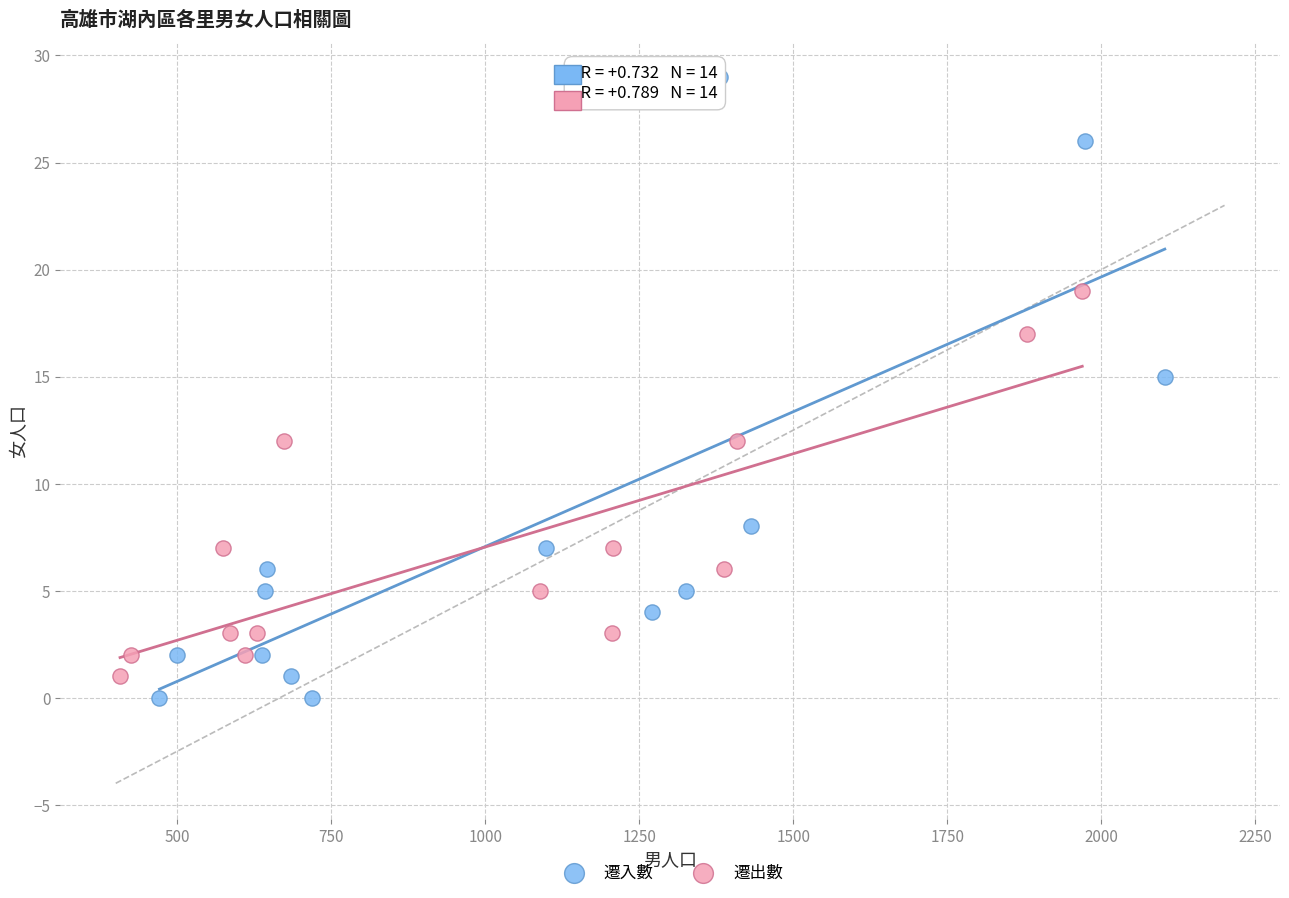

Which series has the widest spread of Y values?

遷入數